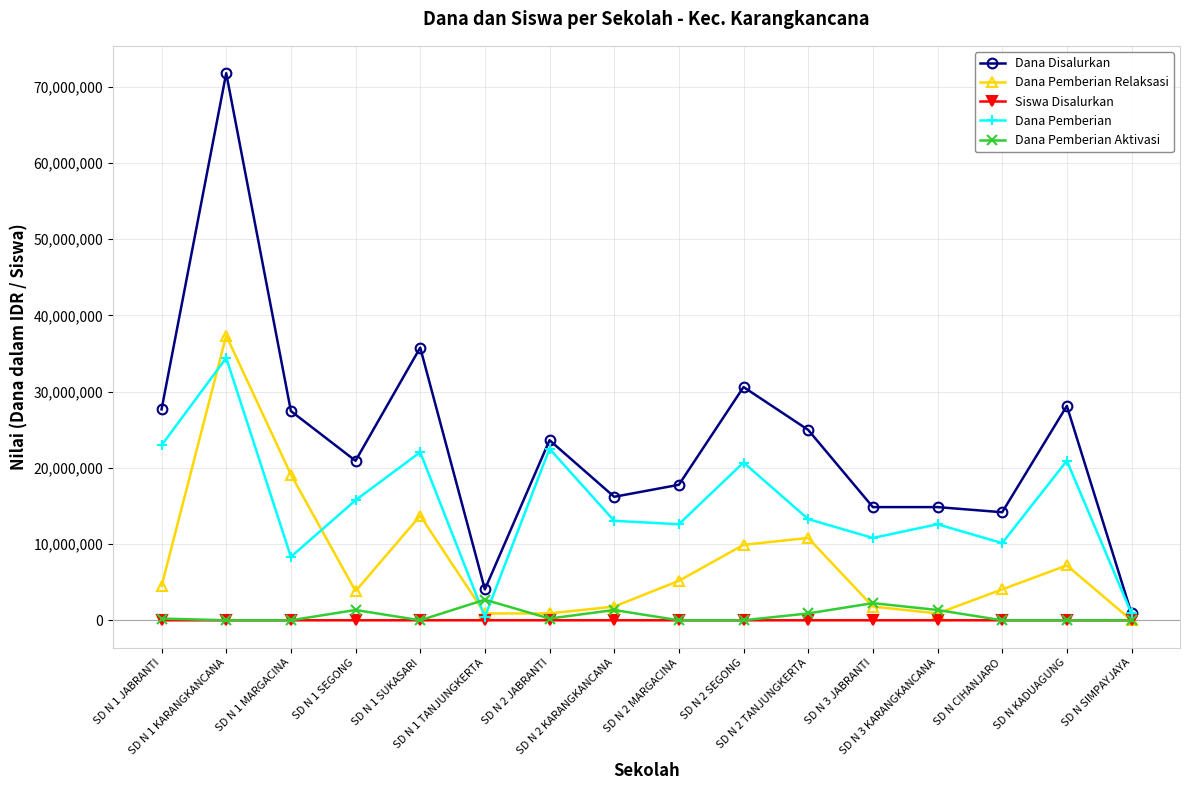

What is the greatest value displayed?

71775000